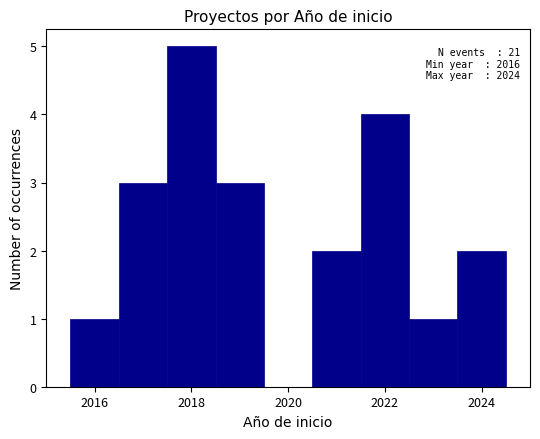

Which range on the x-axis has the tallest bar?

2017.5 to 2018.5